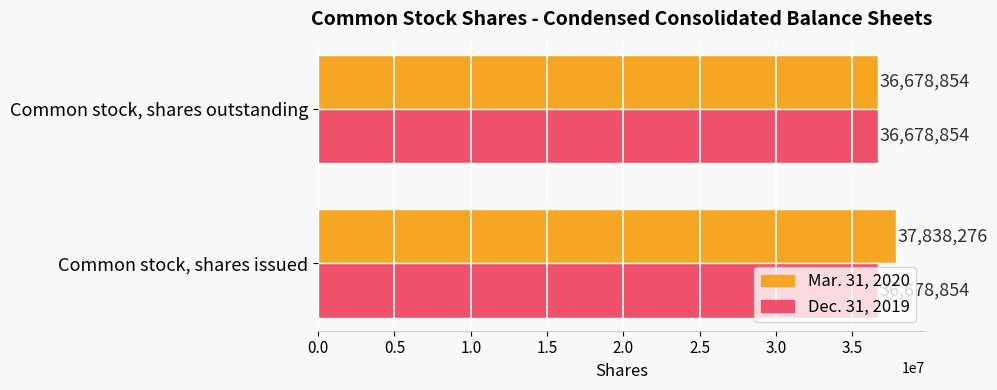

Which series has the largest total across all categories?

Mar. 31, 2020